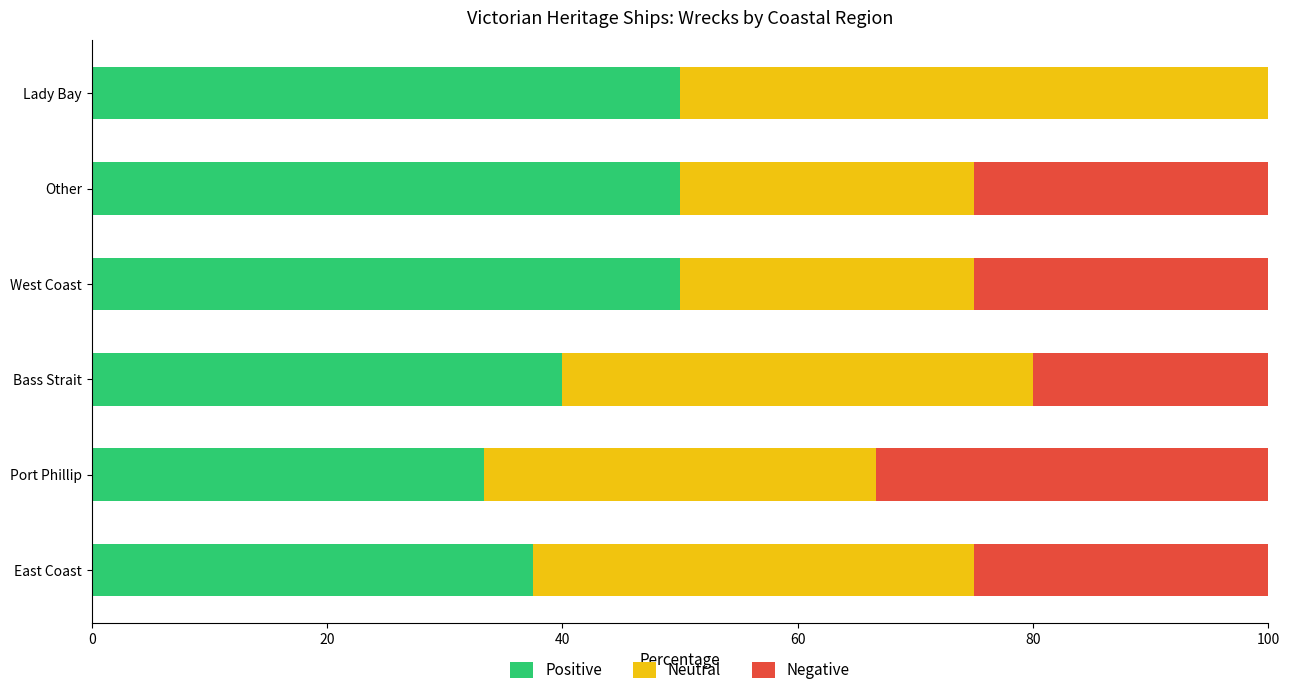

What value does the Positive series have at Bass Strait?

40.0